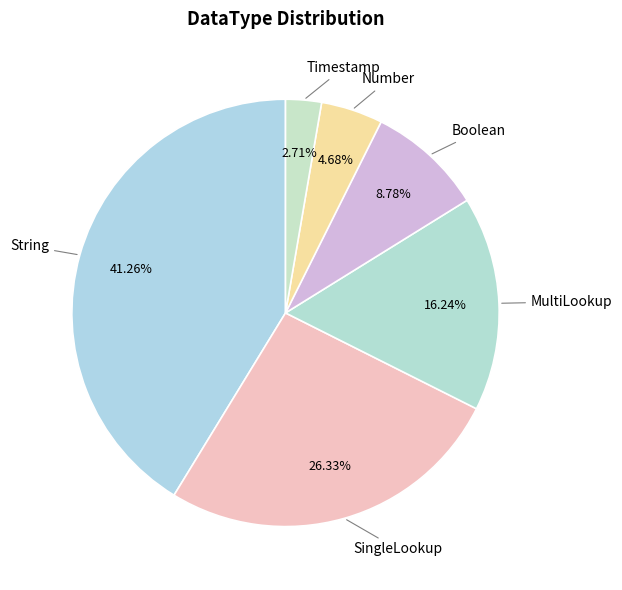

How many segments does this pie chart have?

6